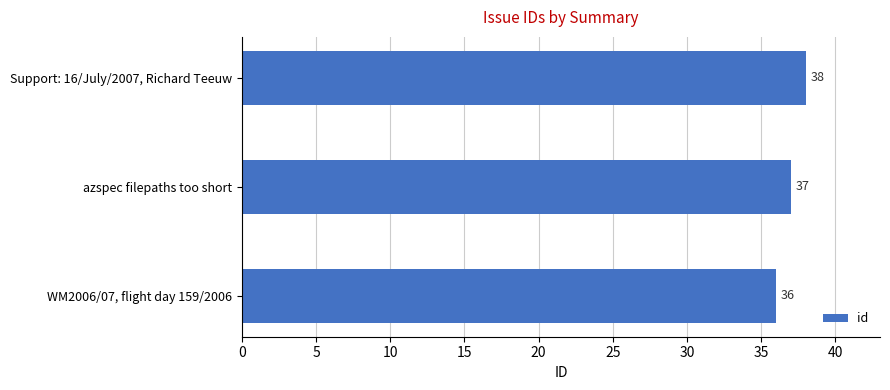

True or false: the data shows 36 at WM2006/07, flight day 159/2006.

True